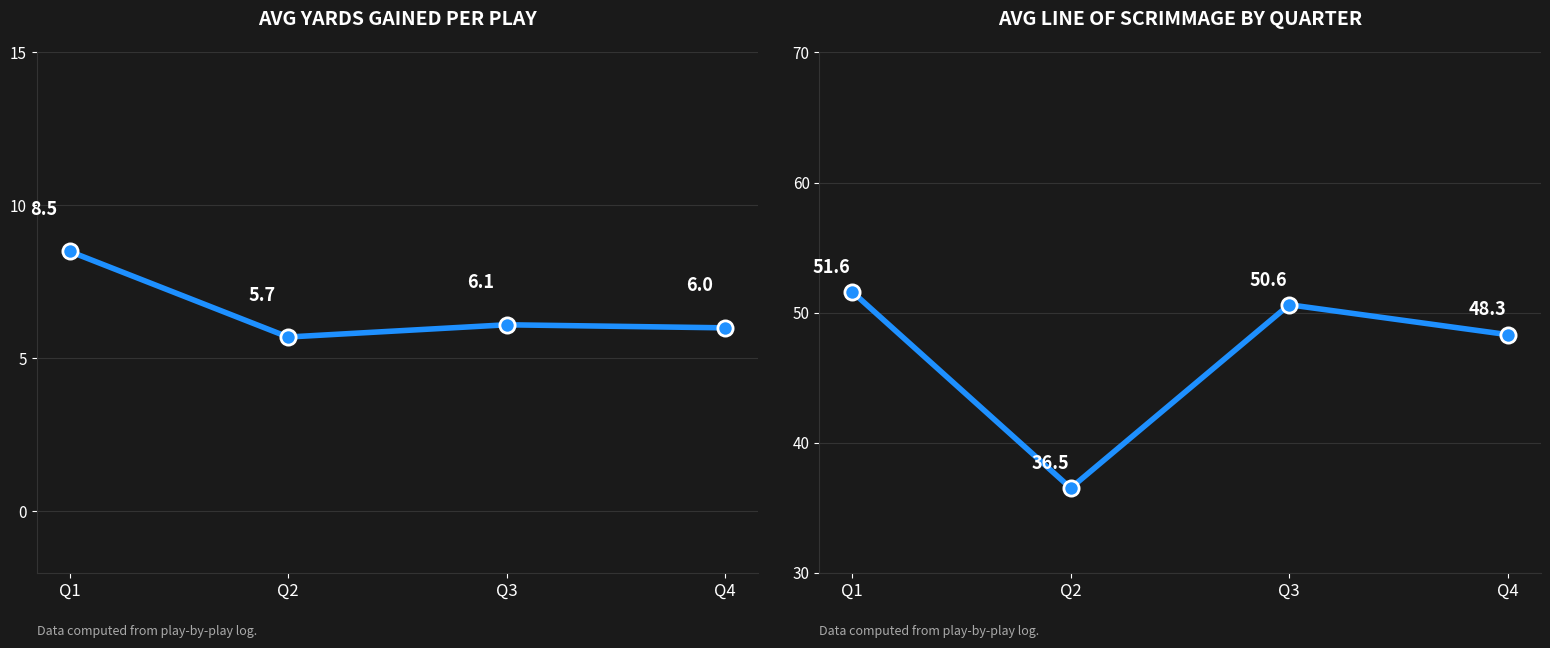

Which series has the largest total across all categories?

Avg Line of Scrimmage